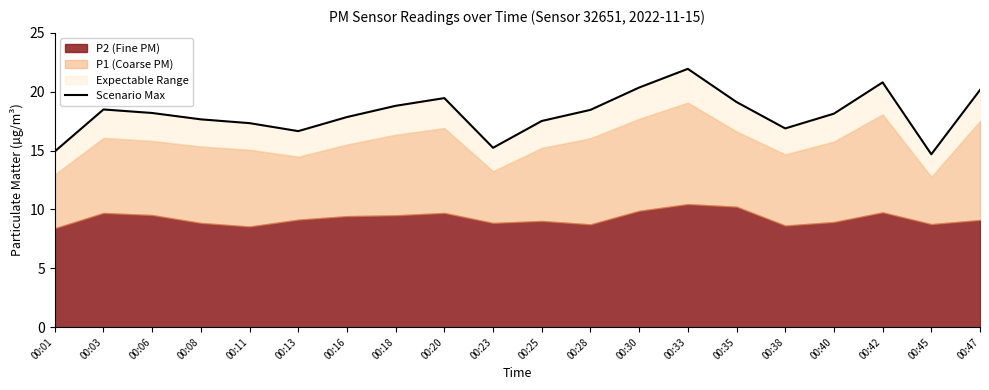

Reading left to right, list all the values displayed in this chart.

14.9	18.5	18.2	17.7	17.3	16.7	17.8	18.8	19.5	15.2	17.5	18.5	20.4	21.9	19.1	16.9	18.1	20.8	14.7	20.1